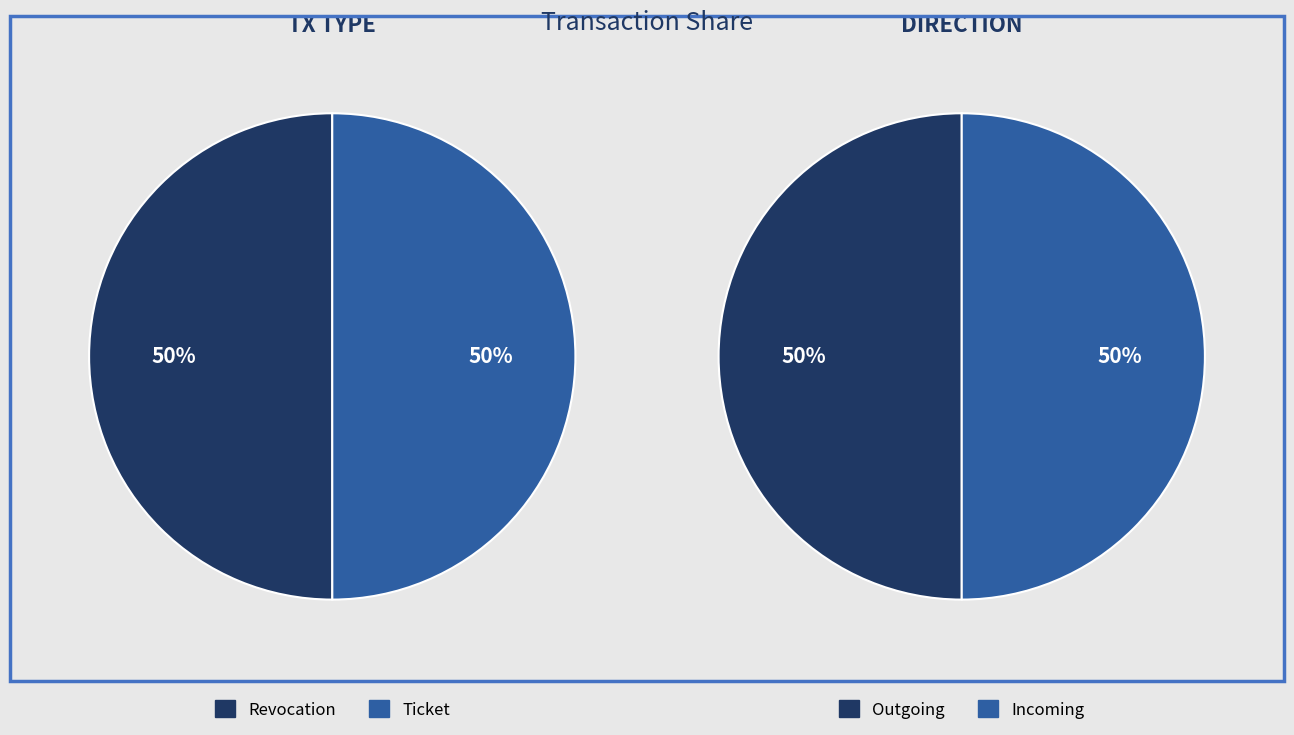

To the nearest percent, what percentage of the pie is Ticket?

50%